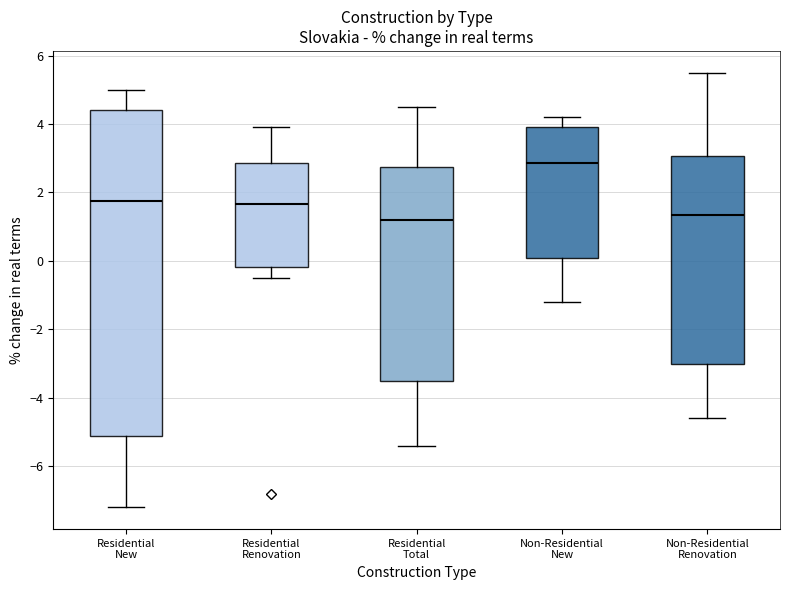

Reading left to right, read every box against the y-axis: the position of its median line, the range the box covers, and the ends of its whiskers. The values are not printed on the chart, so give them approximately, as read against the axis.

Residential New: median 1.8, box -5.0 to 4.4, whiskers -7.2 to 5.0
Residential Renovation: median 1.6, box -0.2 to 2.8, whiskers -0.4 to 4.0
Residential Total: median 1.2, box -3.4 to 2.8, whiskers -5.4 to 4.6
Non-Residential New: median 2.8, box 0.0 to 4.0, whiskers -1.2 to 4.2
Non-Residential Renovation: median 1.4, box -3.0 to 3.0, whiskers -4.6 to 5.6